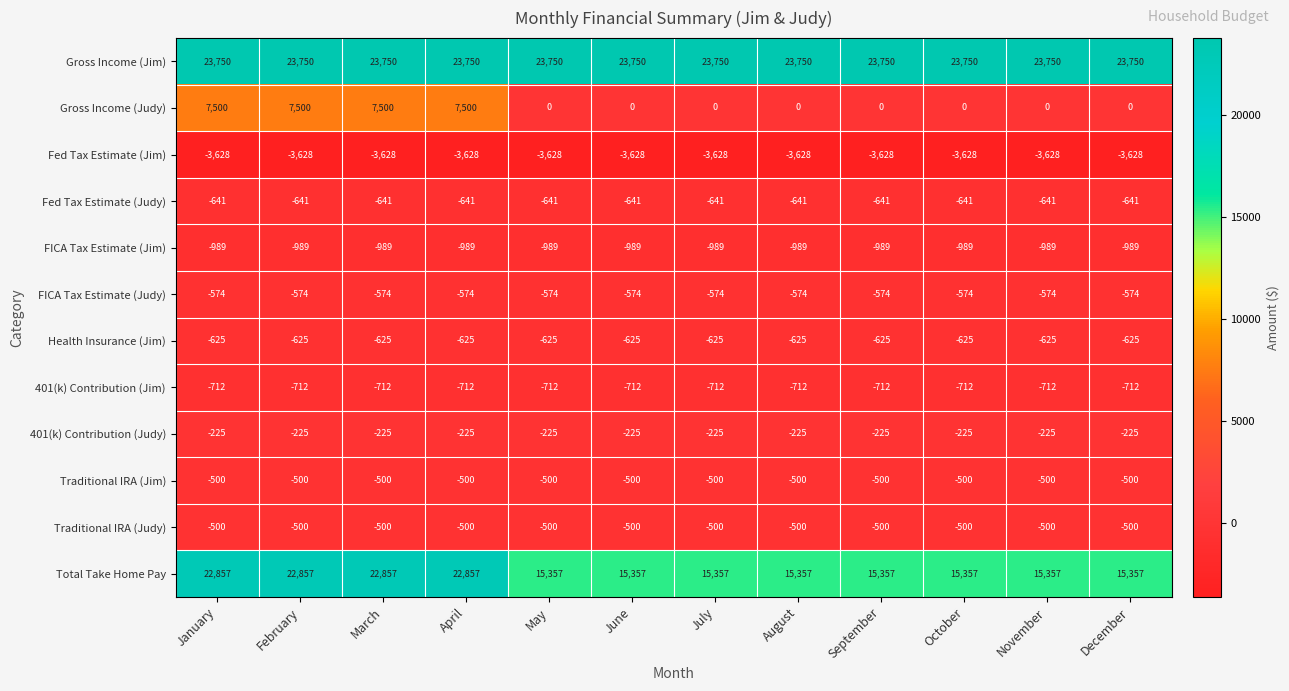

What is the total value across all series at April?

45713